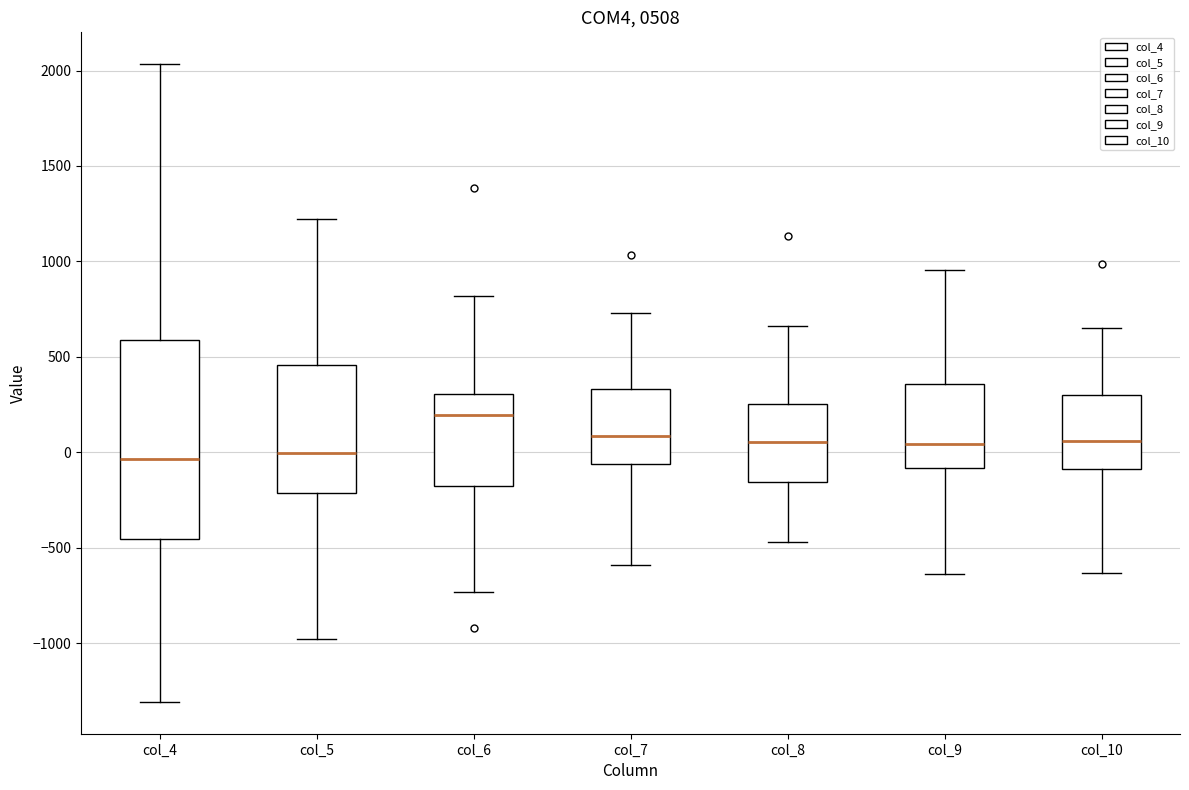

Which box's median line is the highest?

col_6